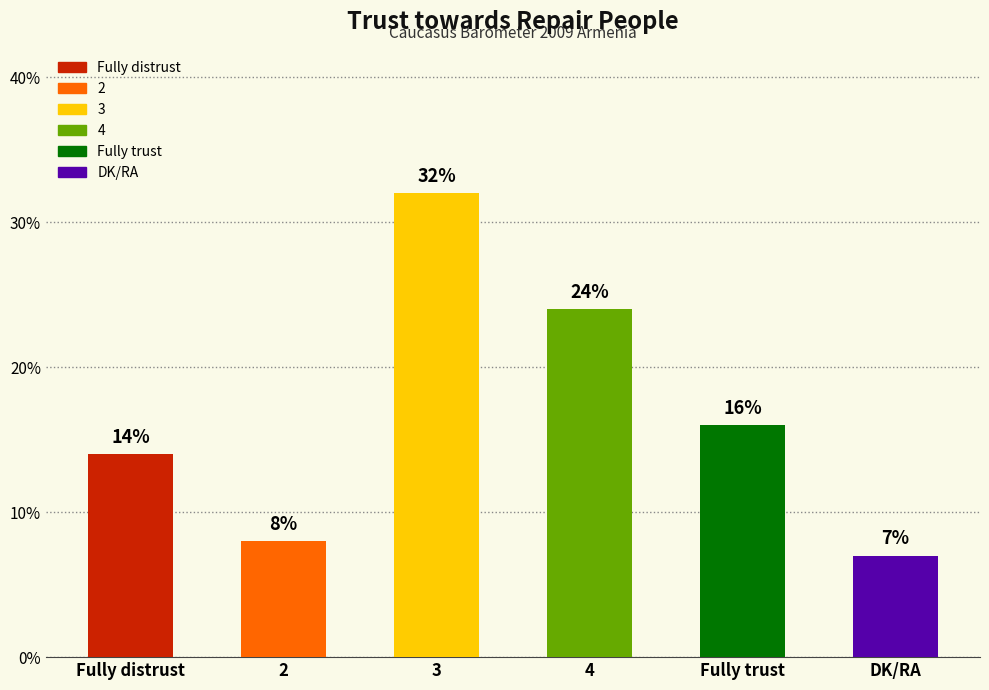

What is the greatest value displayed?

32